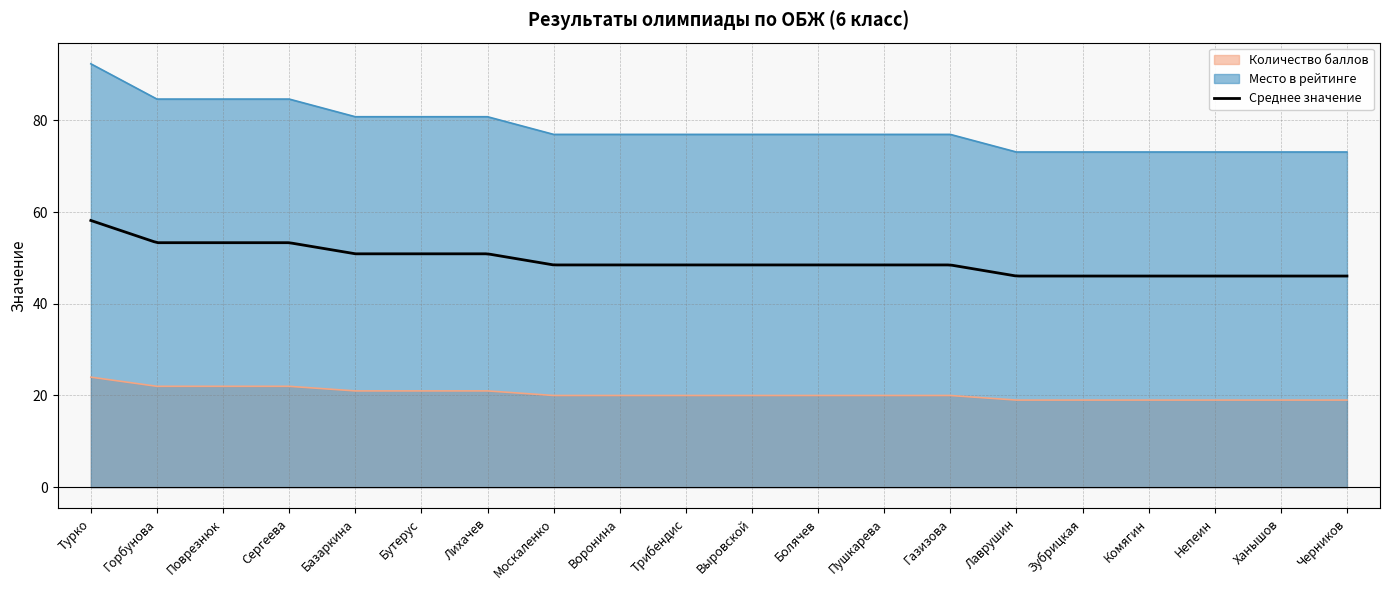

True or false: Место в рейтинге and Количество баллов intersect in this chart.

False